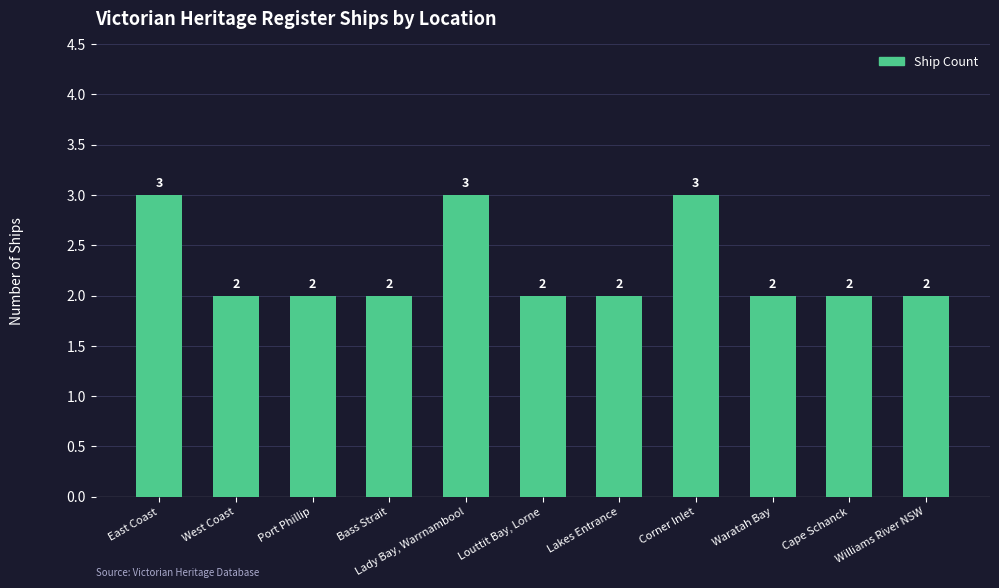

Between Corner Inlet and Williams River NSW, which is larger?

Corner Inlet